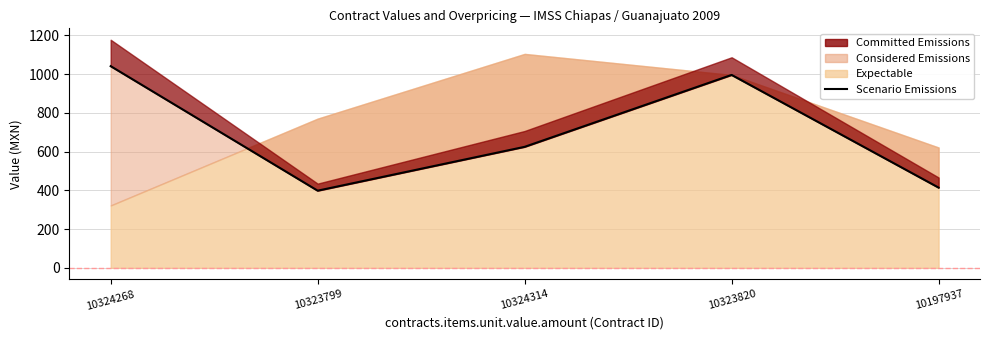

List the labels in order of value, largest first.

10324268, 10323820, 10324314, 10197937, 10323799